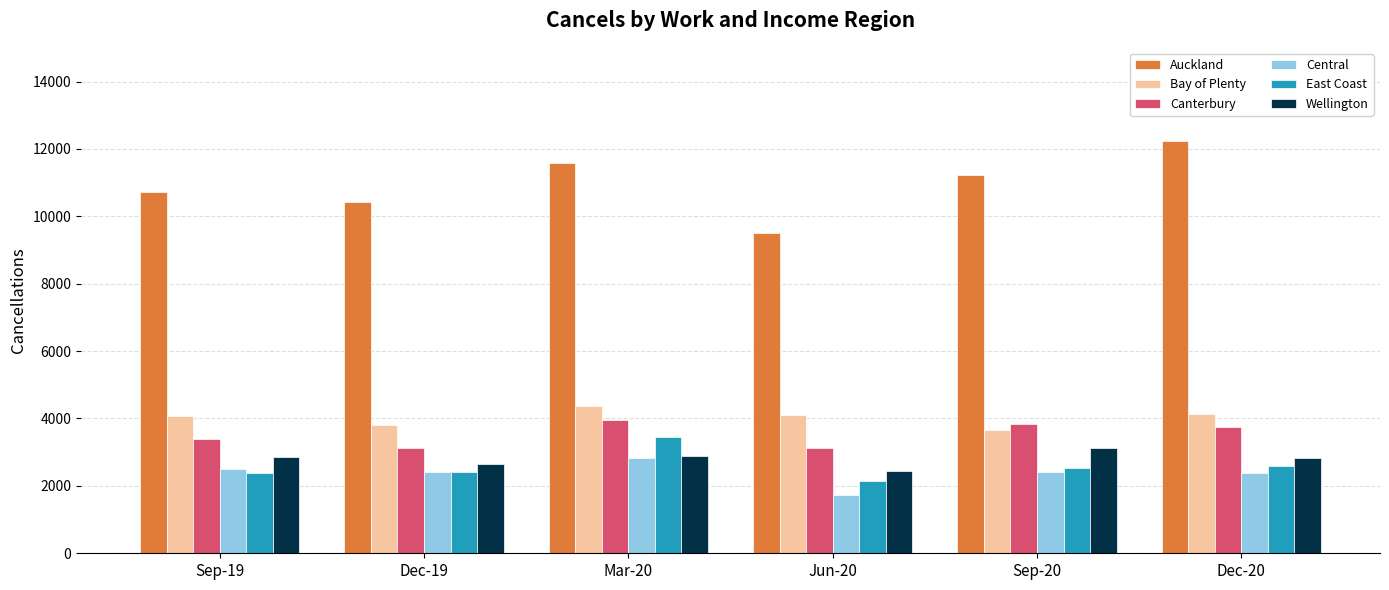

What is the sum of all Bay of Plenty values?

24153